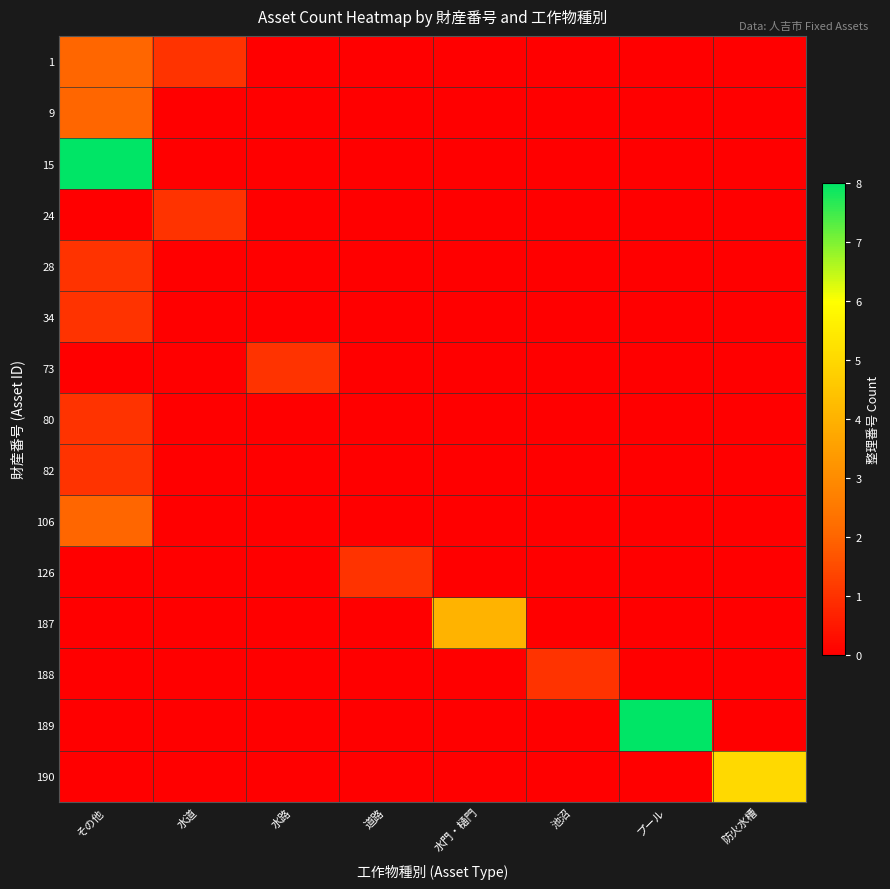

What is the total value across all series at 水道?

2